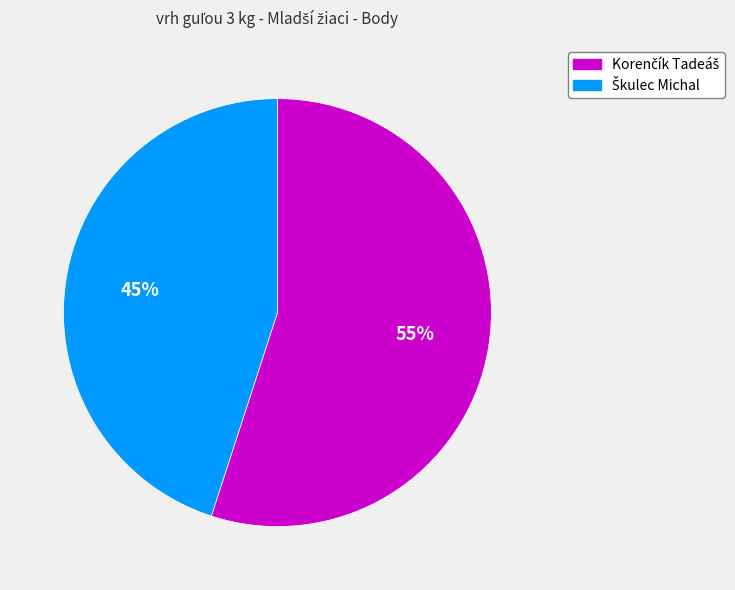

To the nearest percent, what is the average slice percentage?

50%